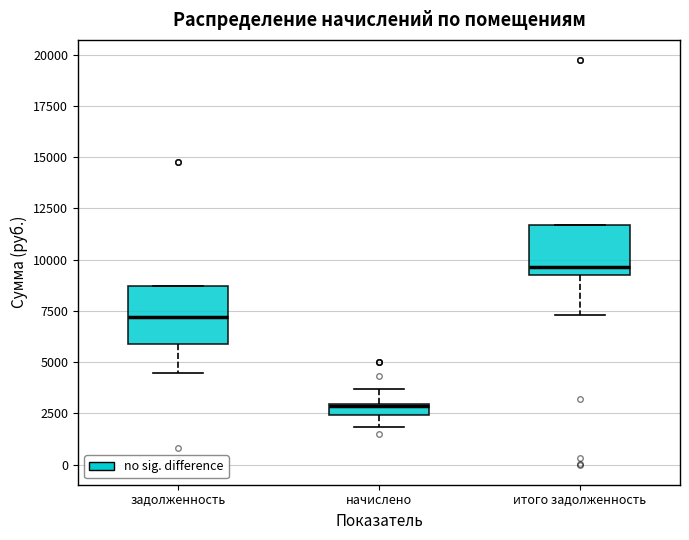

Where is the lower edge of the box for итого задолженность on the y-axis? The values are not printed on the chart, so give them approximately, as read against the axis.

9500